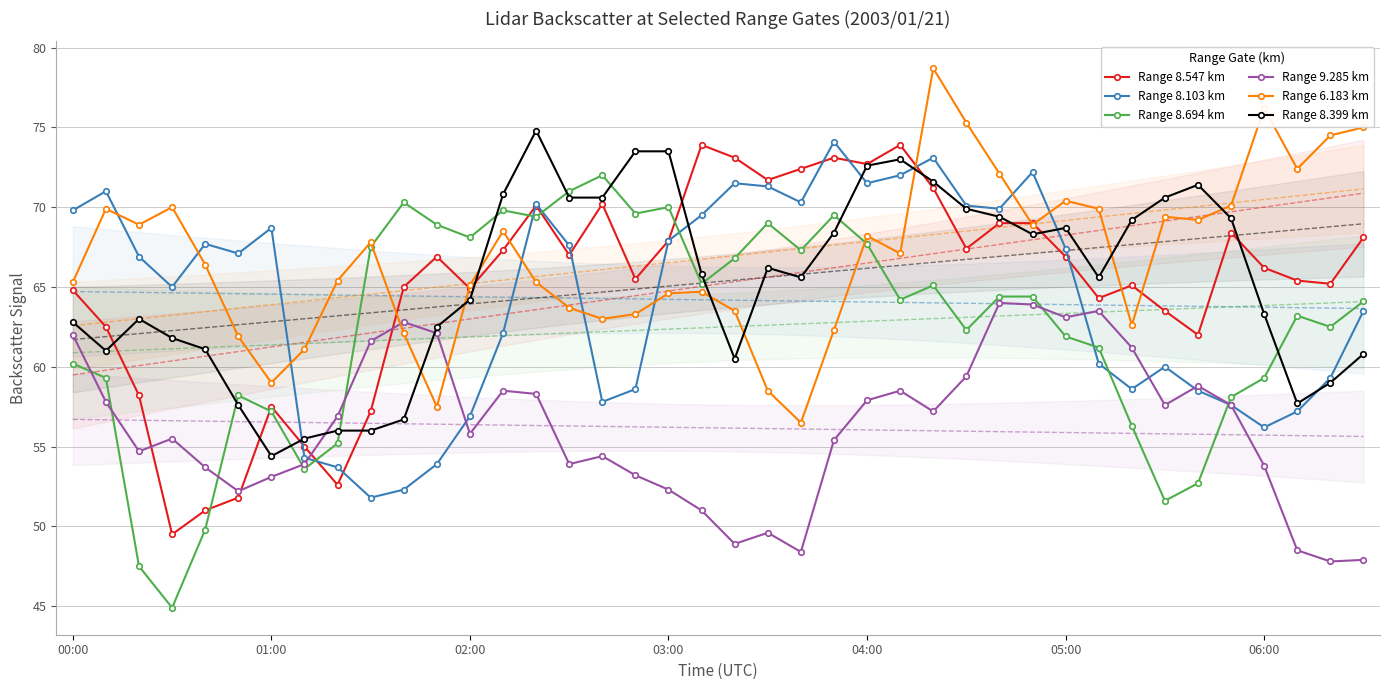

True or false: Range 8.694 km has more than 2 points higher than both neighbors.

True